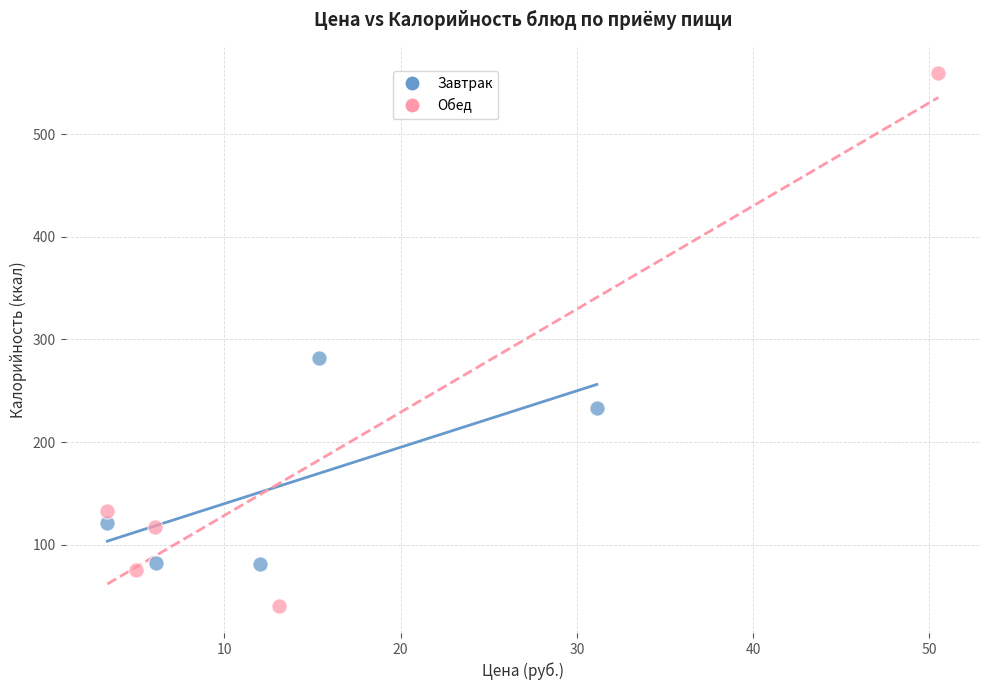

Which series reaches the maximum Y coordinate?

Обед